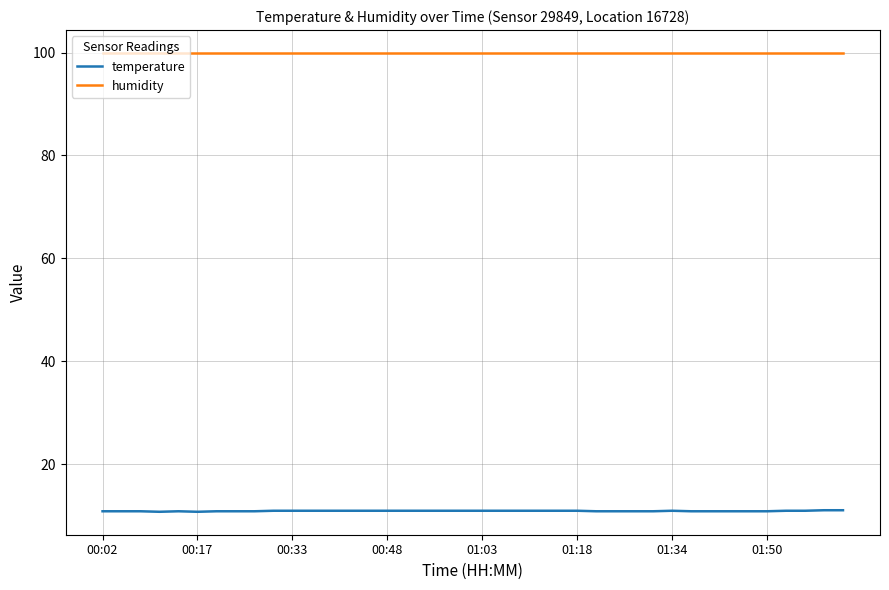

Which series has the widest spread of values?

temperature